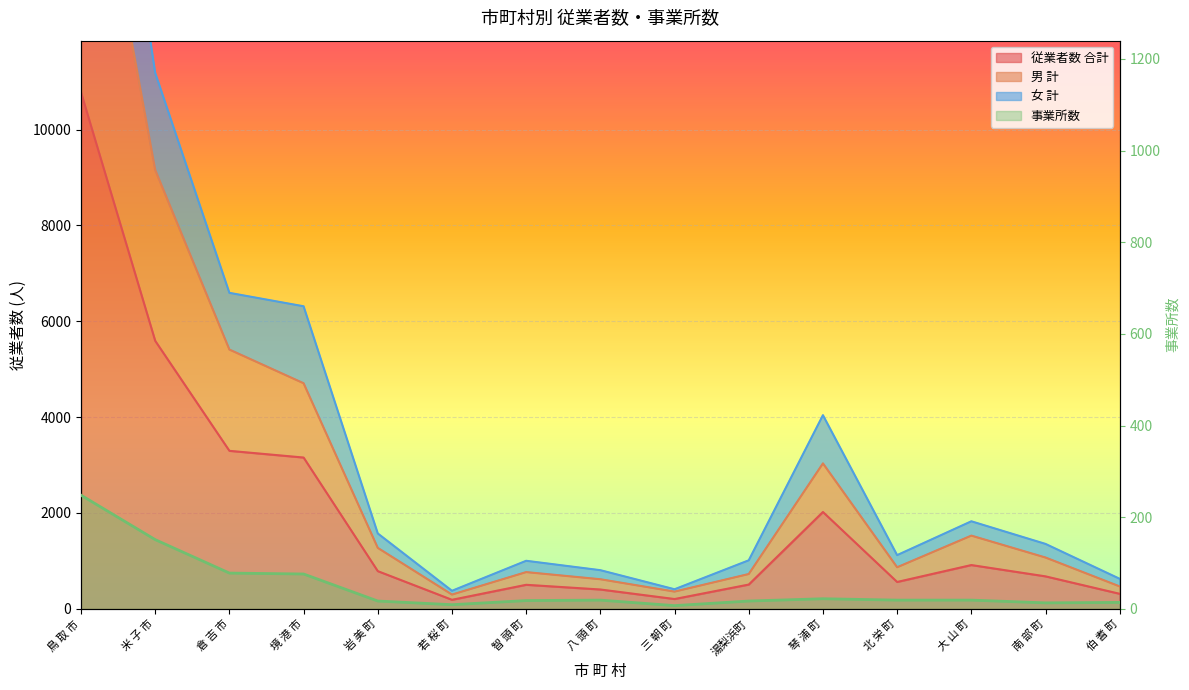

What is the value of the 女 計 point at the 7th from the left?

1002